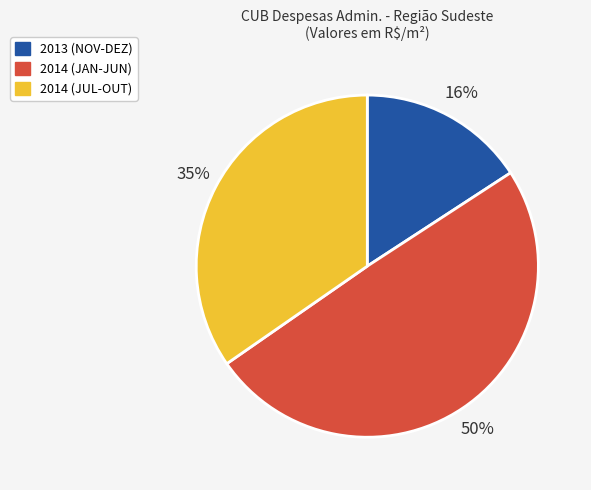

Is there any slice that represents more than half of the pie?

No